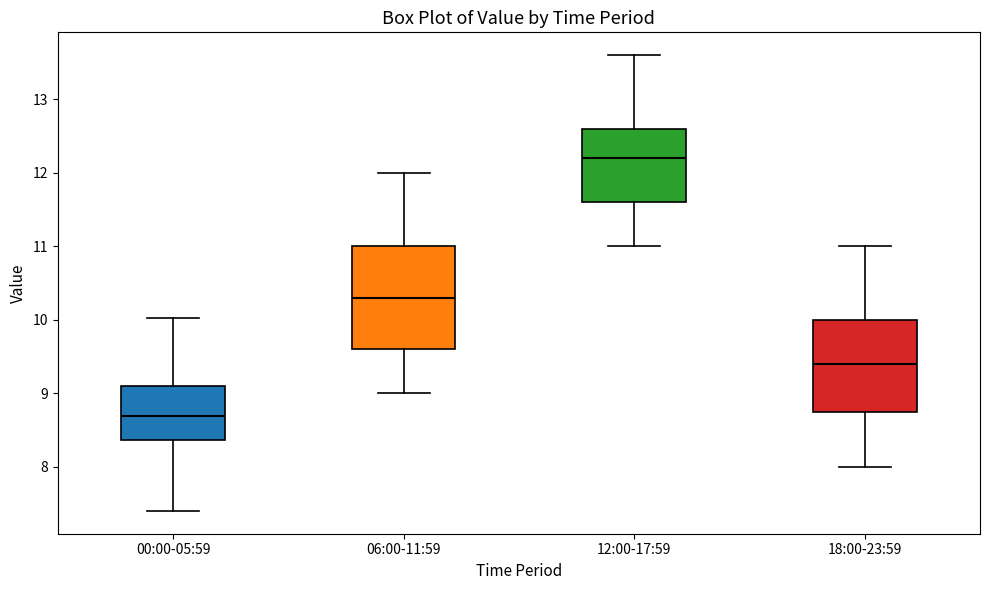

Which box has the highest median line?

12:00-17:59